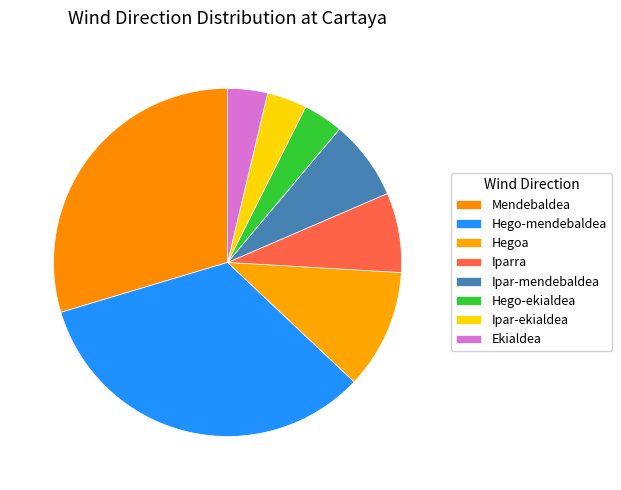

Rank the categories by value from lowest to highest.

Hego-ekialdea, Ipar-ekialdea, Ekialdea, Iparra, Ipar-mendebaldea, Hegoa, Mendebaldea, Hego-mendebaldea